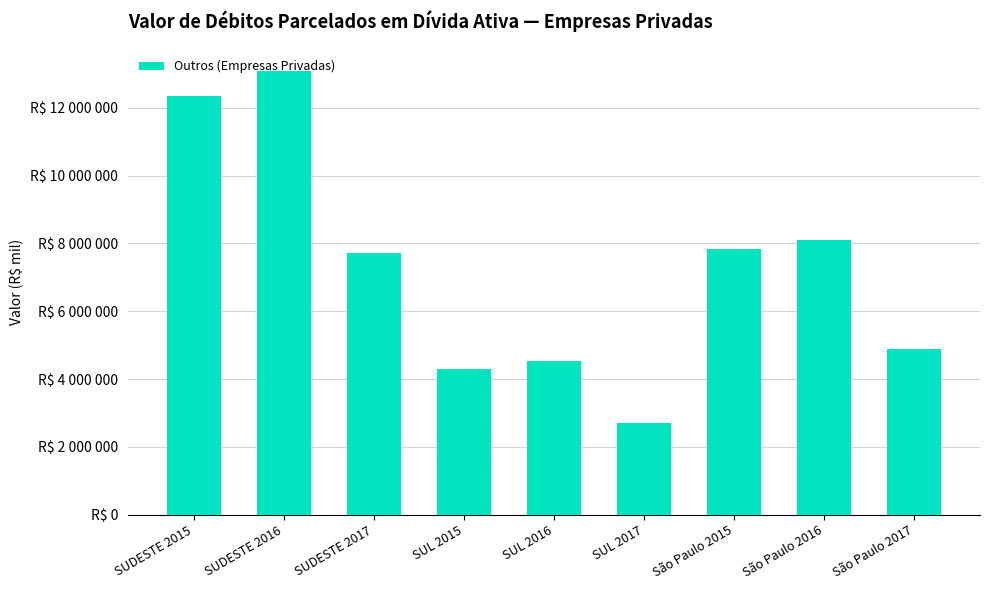

The value at São Paulo 2015 is 7829223. True or false?

True